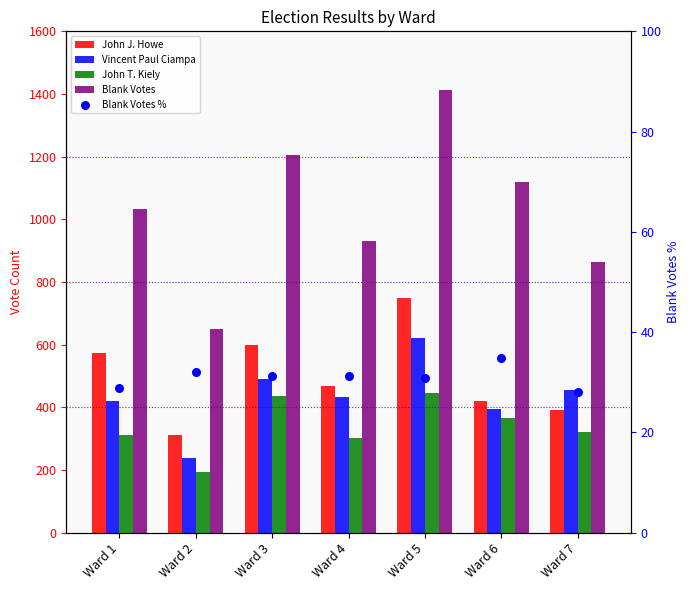

Which series has the largest total across all categories?

Blank Votes